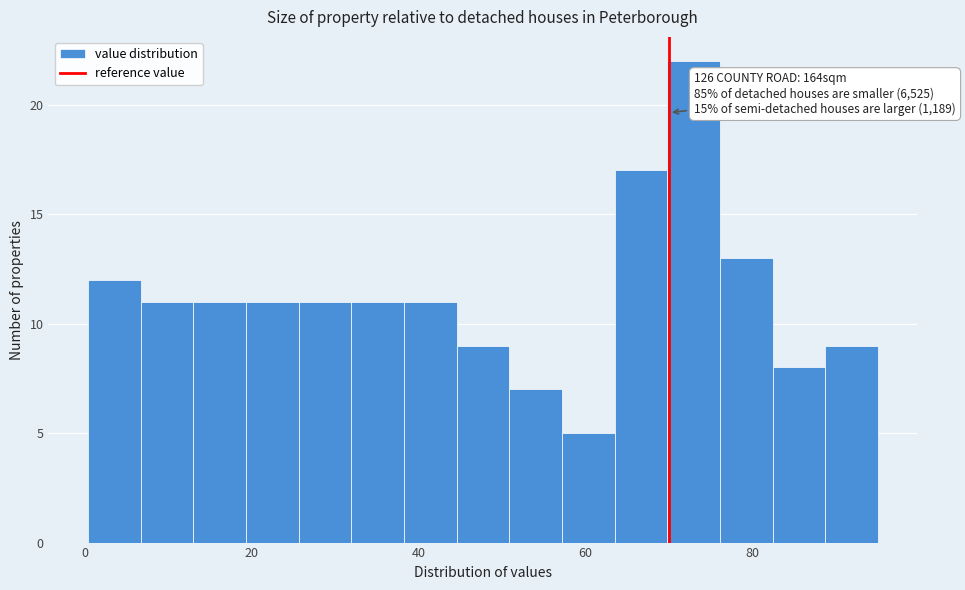

Read against the x-axis, roughly where is the centre of the tallest bar?

72